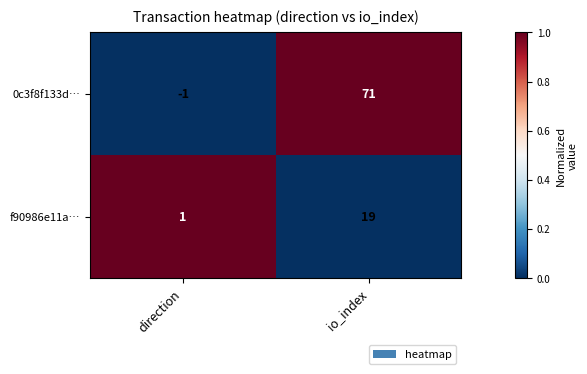

What is the difference between the highest and lowest values at io_index?

52